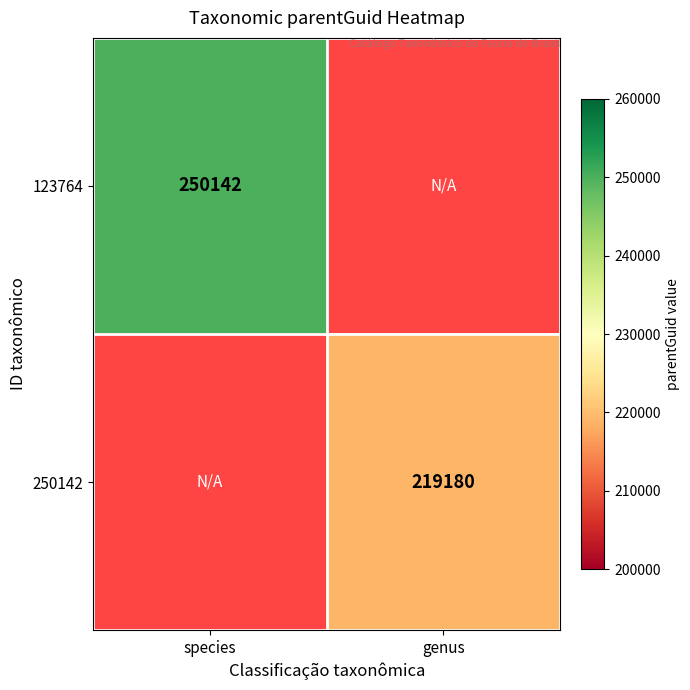

Is it true that 250142 equals 390052 at genus?

False